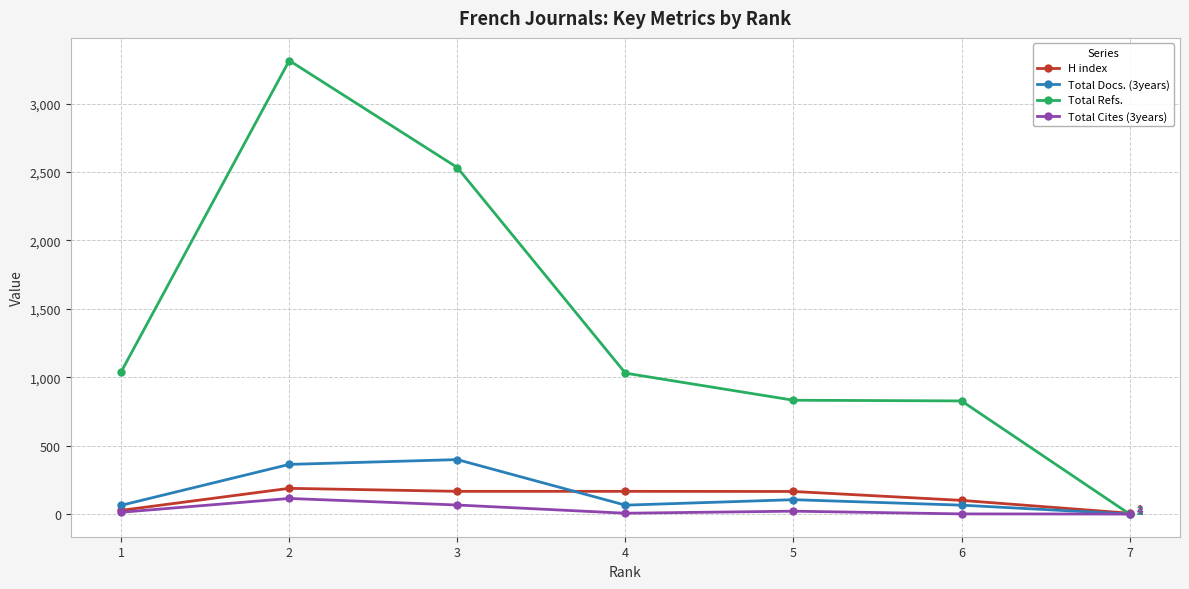

True or false: Total Docs. (3years) has more than 2 points higher than both neighbors.

False